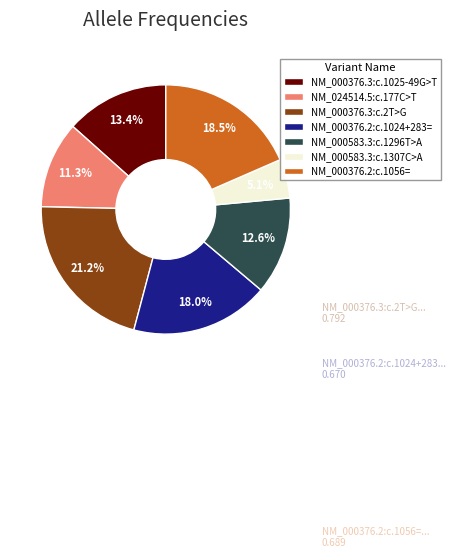

Which has a higher value, NM_000376.3:c.2T>G or NM_000376.3:c.1025-49G>T?

NM_000376.3:c.2T>G